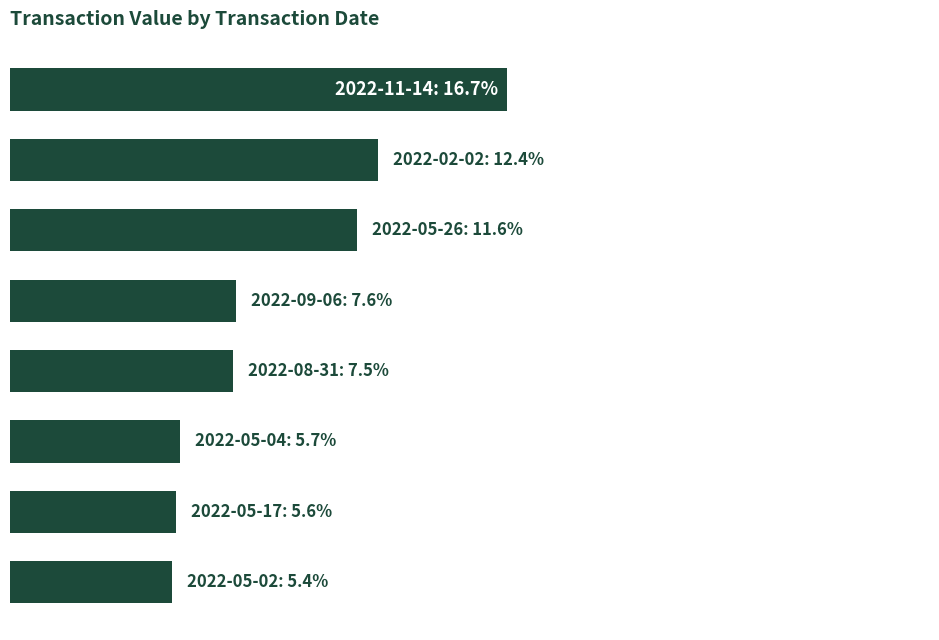

Are the bars horizontal?

Yes